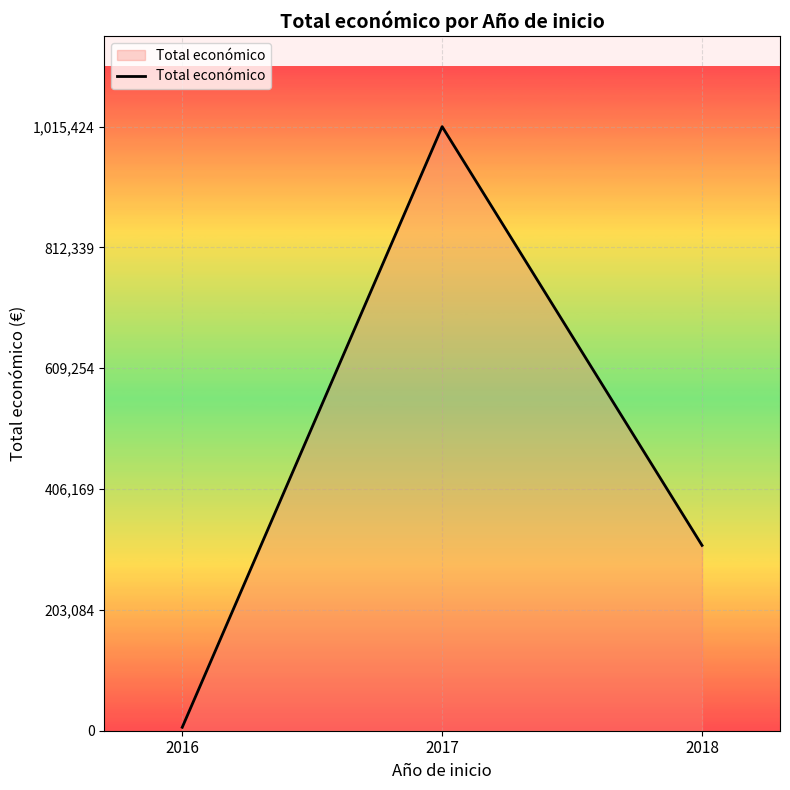

Which label corresponds to the largest value in the chart?

2017